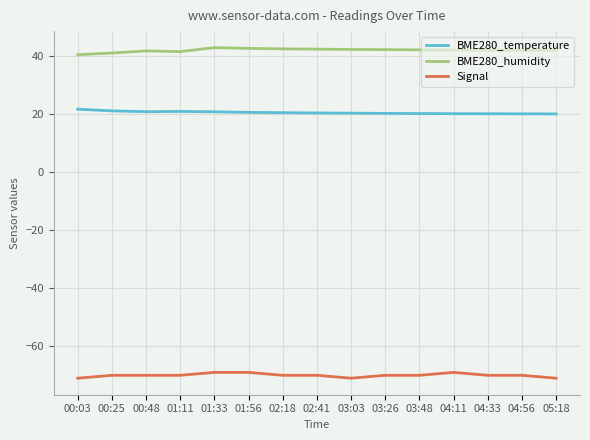

Does the chart have visible grid lines?

Yes